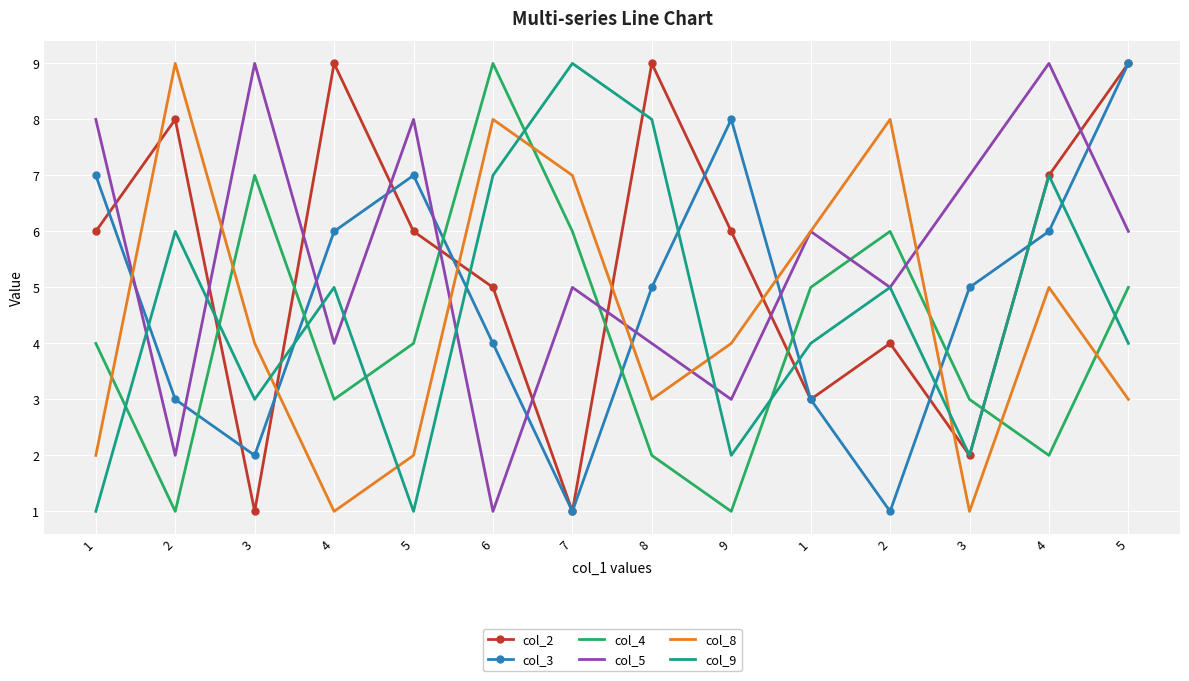

What are all the series names shown in the legend?

col_2, col_3, col_4, col_5, col_8, col_9